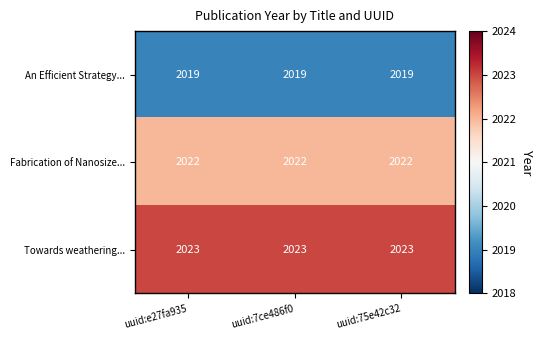

What is the greatest value displayed?

2023